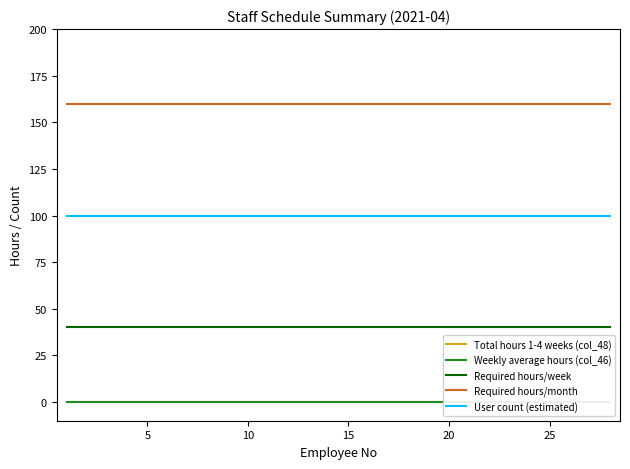

Which series changed the most between 10 and 25?

Total hours 1-4 weeks (col_48)